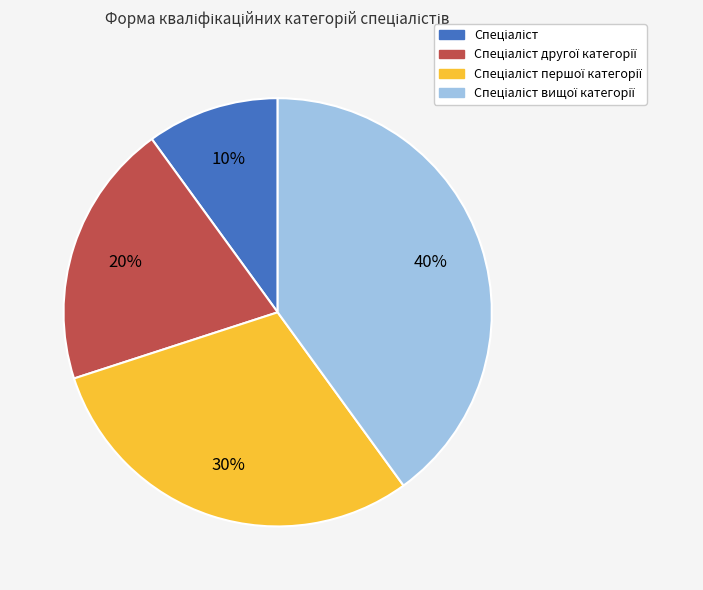

Is there a majority slice in this chart?

No